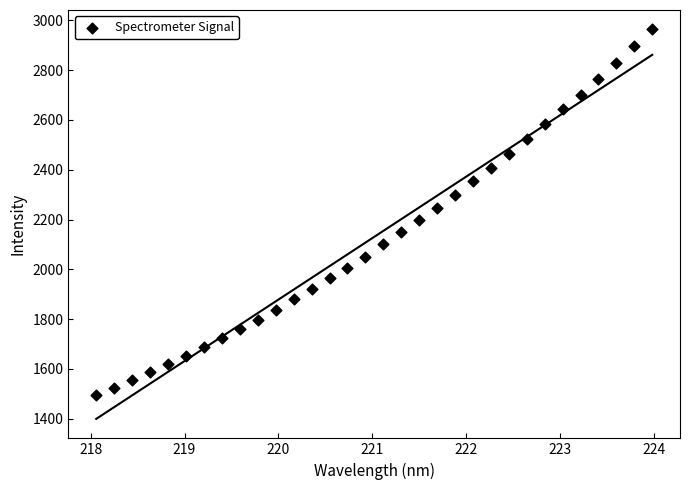

What is the range of X values (max minus min)?

5.9